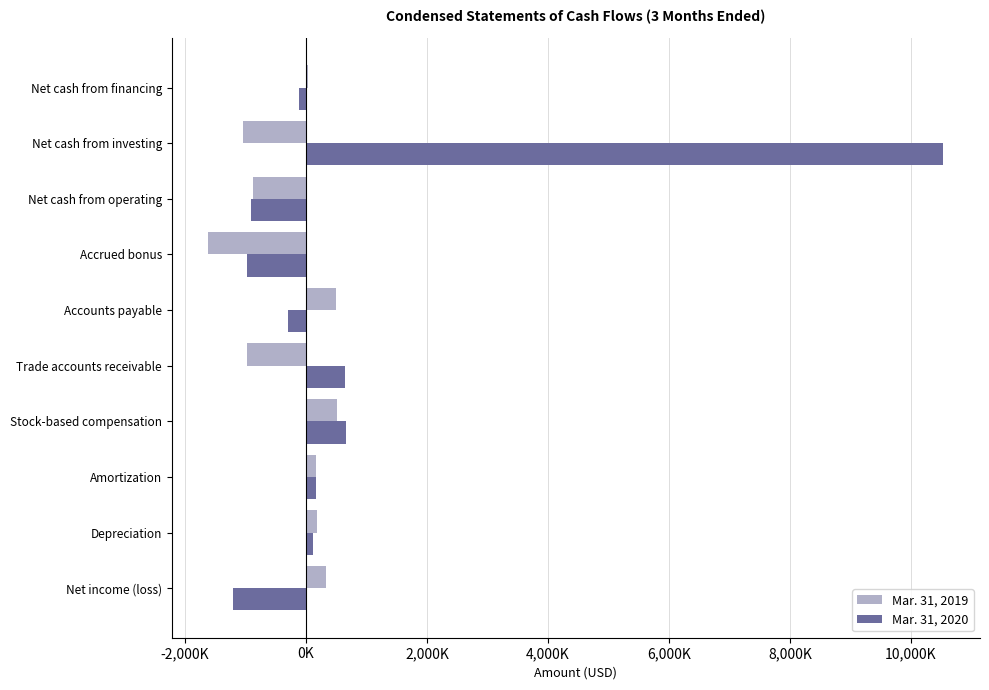

Which series has the largest total across all categories?

Mar. 31, 2020